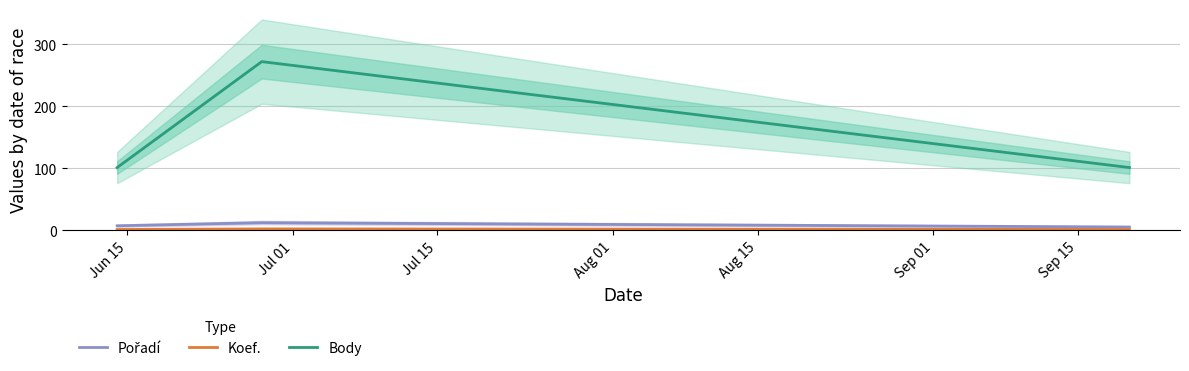

At how many categories does at least one series exceed 73?

3